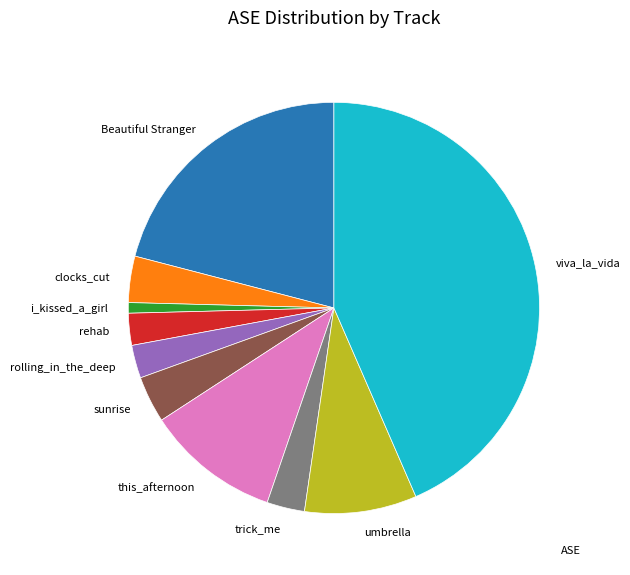

How many slices are in this pie chart?

10